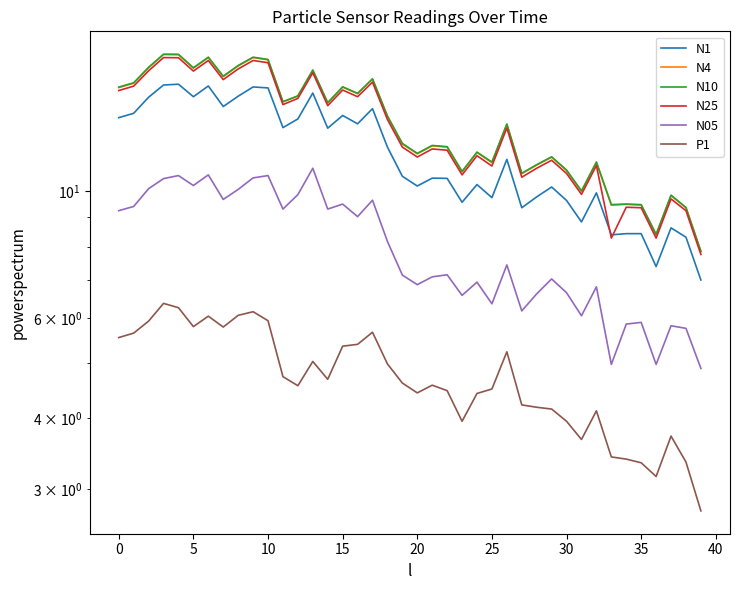

What is the sum of the N4 values at 23 and 22?

22.8